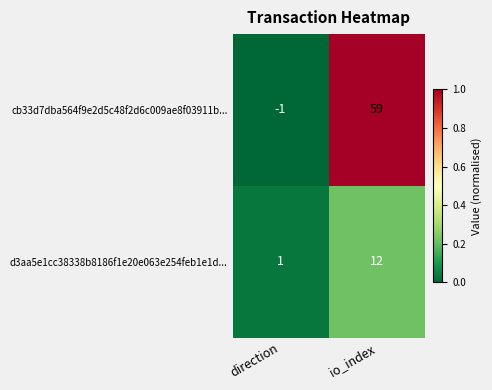

At direction, list the series in order from largest to smallest.

d3aa5e1cc38338b8186f1e20e063e254feb1e1d..., cb33d7dba564f9e2d5c48f2d6c009ae8f03911b...